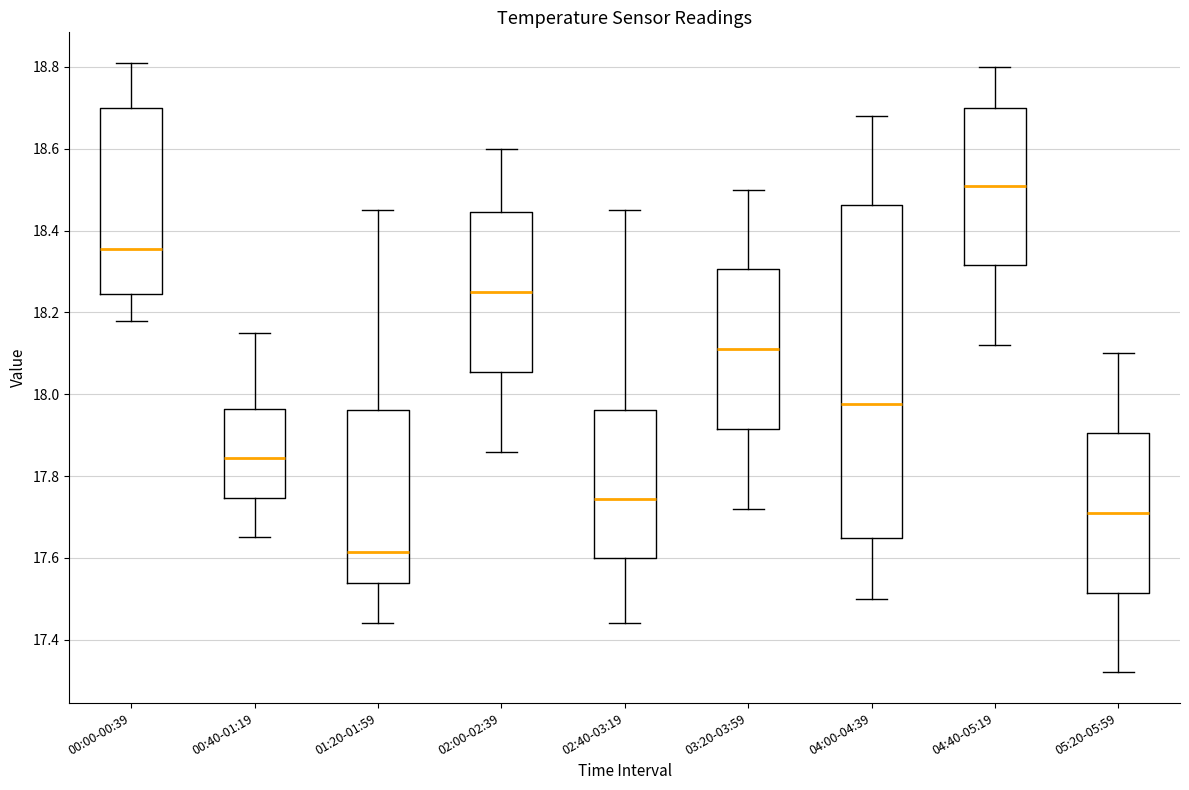

Reading left to right, read every box against the y-axis: the position of its median line, the range the box covers, and the ends of its whiskers. The values are not printed on the chart, so give them approximately, as read against the axis.

00:00-00:39: median 18.36, box 18.24 to 18.70, whiskers 18.18 to 18.82
00:40-01:19: median 17.84, box 17.74 to 17.96, whiskers 17.66 to 18.16
01:20-01:59: median 17.62, box 17.54 to 17.96, whiskers 17.44 to 18.46
02:00-02:39: median 18.26, box 18.06 to 18.44, whiskers 17.86 to 18.60
02:40-03:19: median 17.74, box 17.60 to 17.96, whiskers 17.44 to 18.46
03:20-03:59: median 18.12, box 17.92 to 18.30, whiskers 17.72 to 18.50
04:00-04:39: median 17.98, box 17.64 to 18.46, whiskers 17.50 to 18.68
04:40-05:19: median 18.52, box 18.32 to 18.70, whiskers 18.12 to 18.80
05:20-05:59: median 17.72, box 17.52 to 17.90, whiskers 17.32 to 18.10